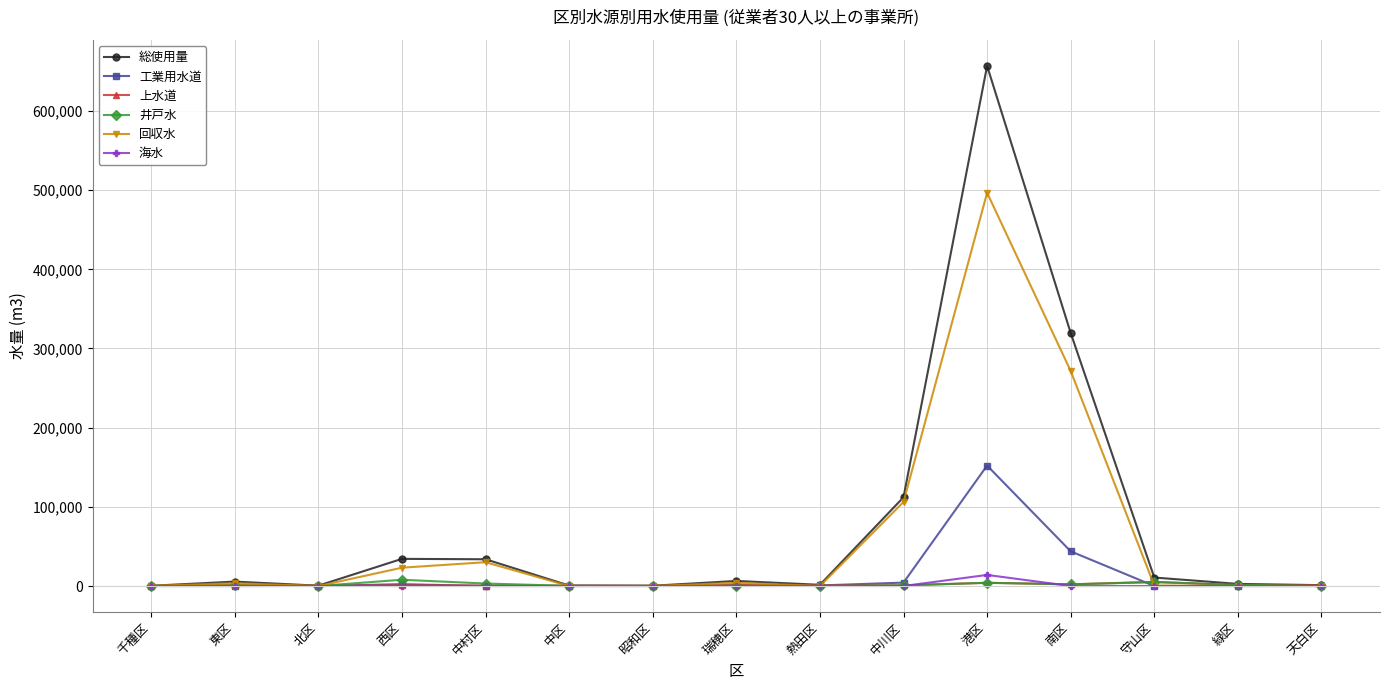

At which label does 回収水 first exceed 568?

東区